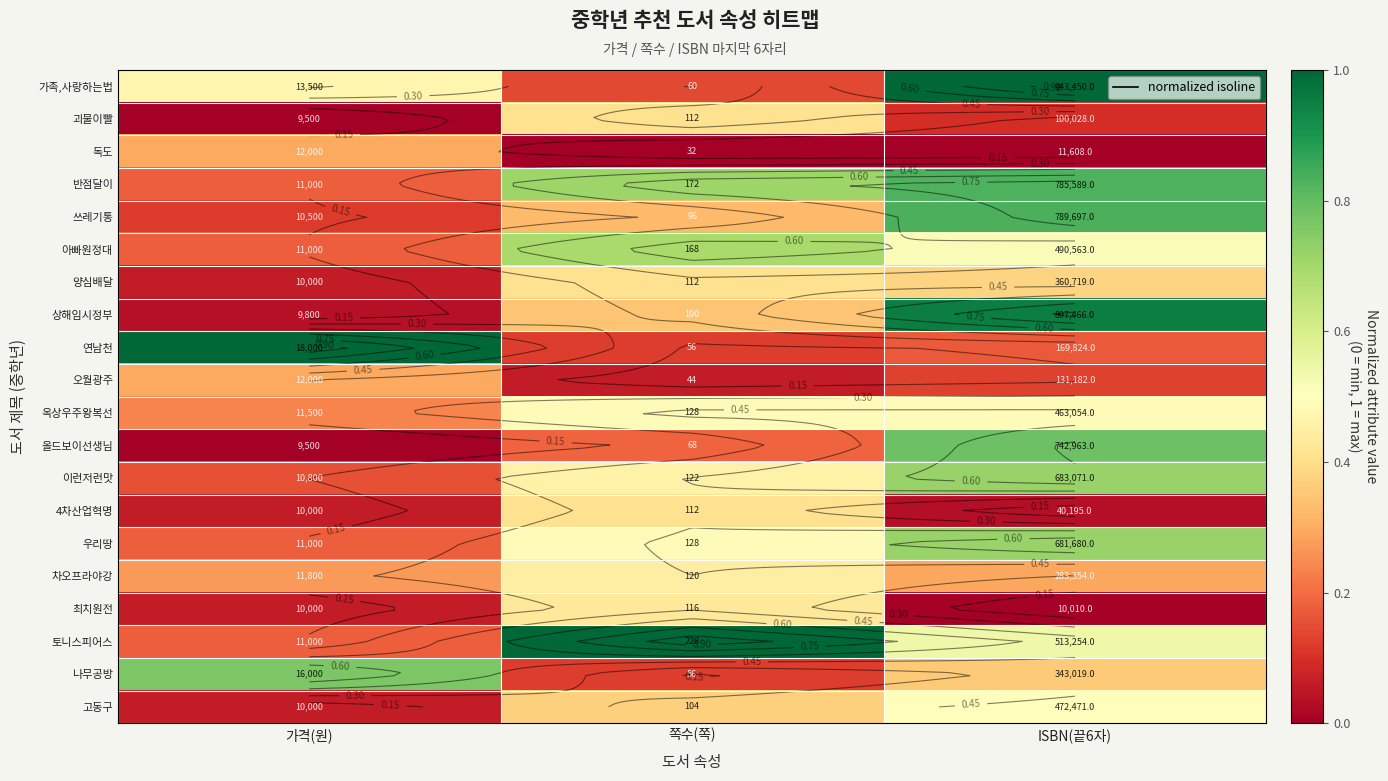

The 토니스피어스 series shows 0.3 at 가격(원). True or false?

False